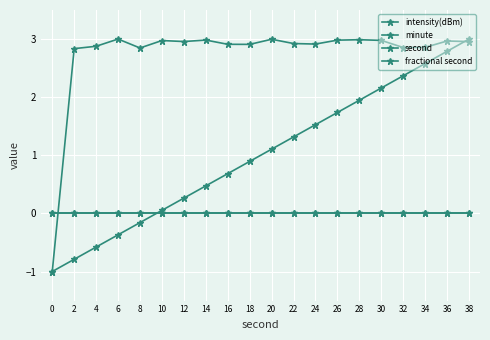

Reading right to left, what are all the values shown in this chart?

intensity(dBm): 3.0	3.0	2.9	2.9	3.0	3.0	3.0	2.9	2.9	3.0	2.9	2.9	3.0	3.0	3.0	2.8	3.0	2.9	2.8	-1.0
minute: 0.0	0.0	0.0	0.0	0.0	0.0	0.0	0.0	0.0	0.0	0.0	0.0	0.0	0.0	0.0	0.0	0.0	0.0	0.0	0.0
second: 3.0	2.8	2.6	2.4	2.2	1.9	1.7	1.5	1.3	1.1	0.9	0.7	0.5	0.3	0.1	-0.2	-0.4	-0.6	-0.8	-1.0
fractional second: 0.0	0.0	0.0	0.0	0.0	0.0	0.0	0.0	0.0	0.0	0.0	0.0	0.0	0.0	0.0	0.0	0.0	0.0	0.0	0.0